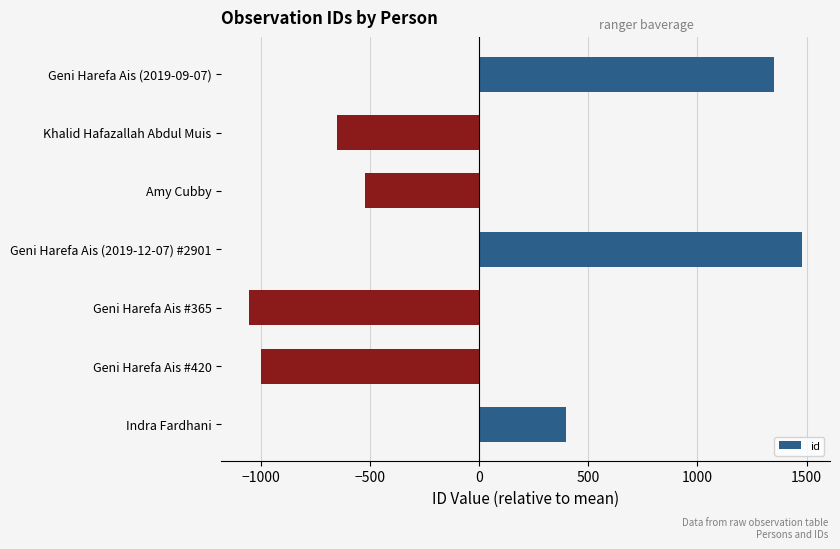

Between Indra Fardhani and Geni Harefa Ais (2019-09-07), which is larger?

Geni Harefa Ais (2019-09-07)